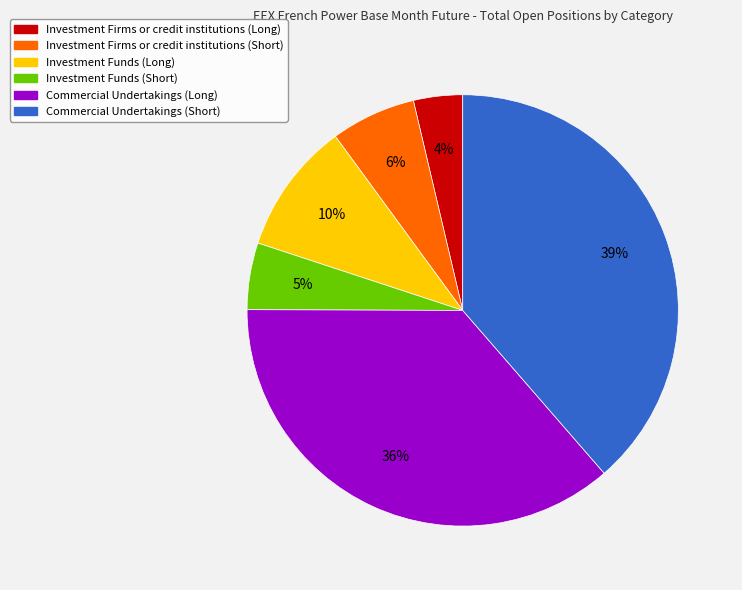

Combined, do Investment Funds (Long) and Investment Firms or credit institutions (Long) account for over 50%?

No